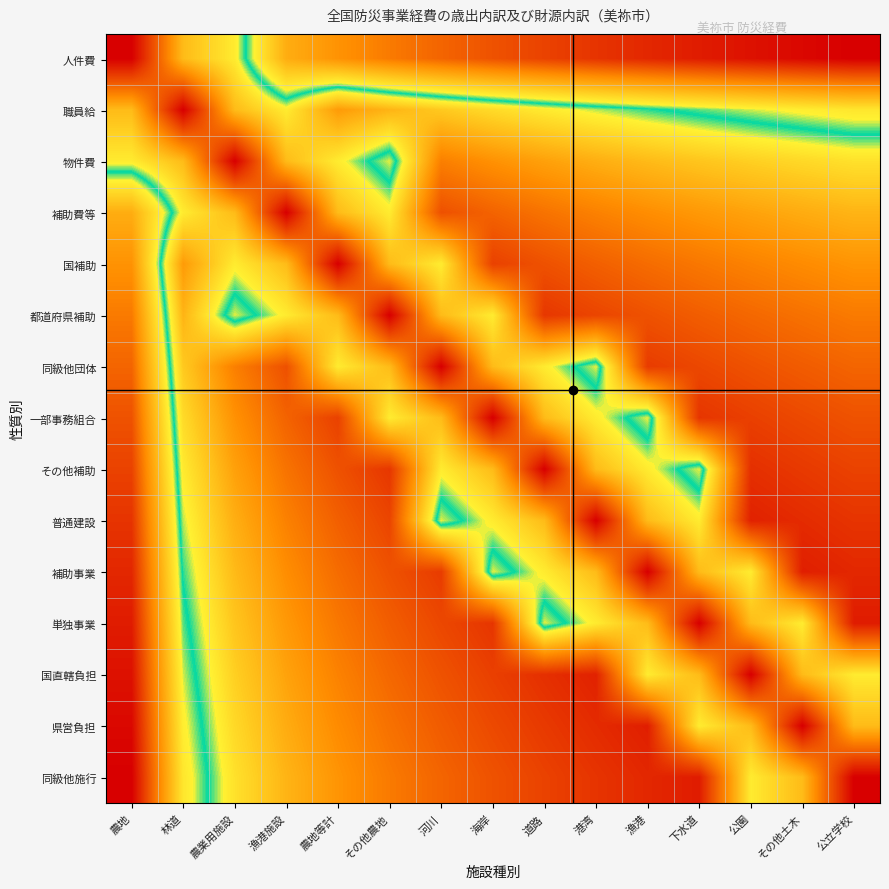

Which label corresponds to the smallest value in the chart?

公立学校